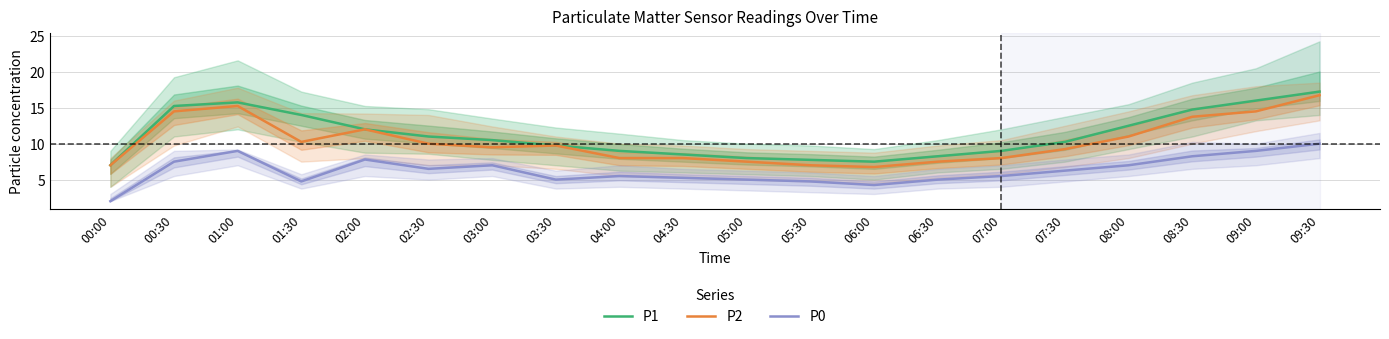

Which category has the lowest value across all series?

00:00